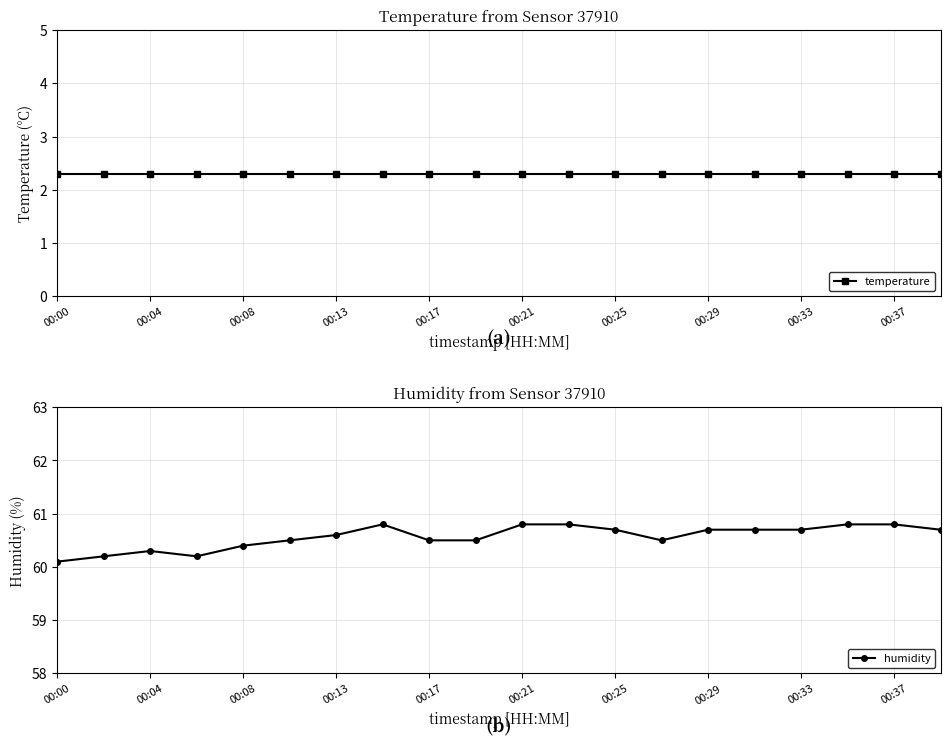

Is it true that humidity equals 99.0 at 00:25?

False